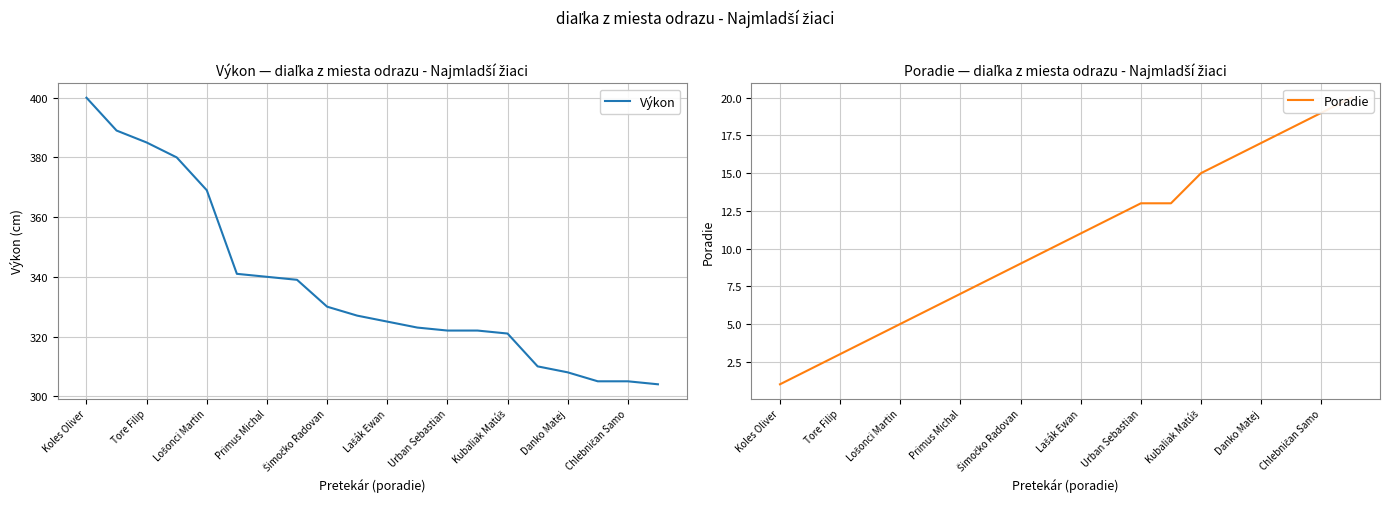

What is the highest value of the Výkon series?

400